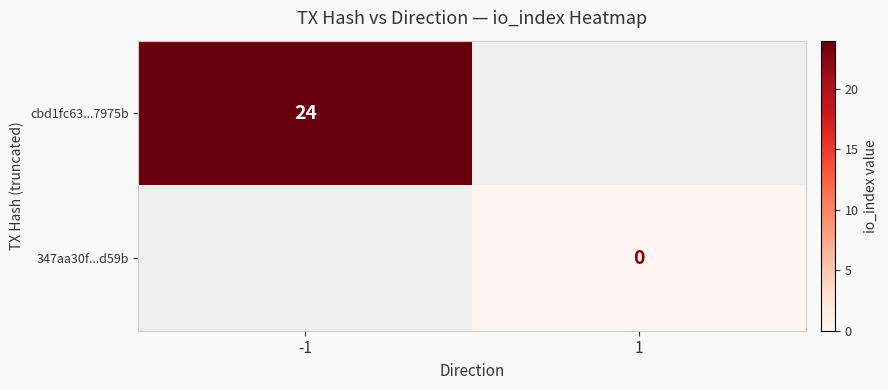

The value of cbd1fc63...7975b at -1 is 24. True or false?

True